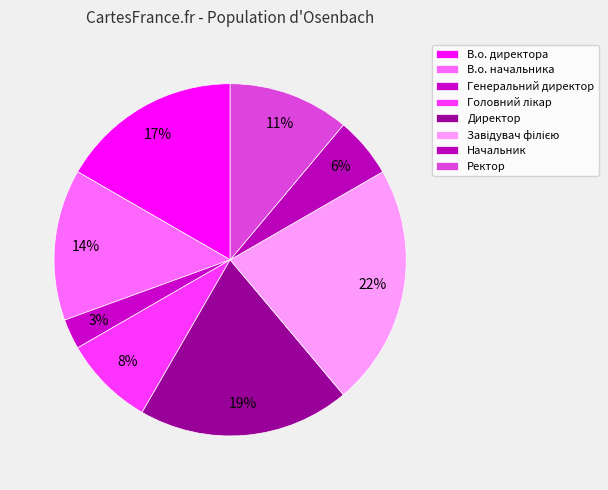

Do Головний лікар and В.о. директора together represent more than half of the pie?

No